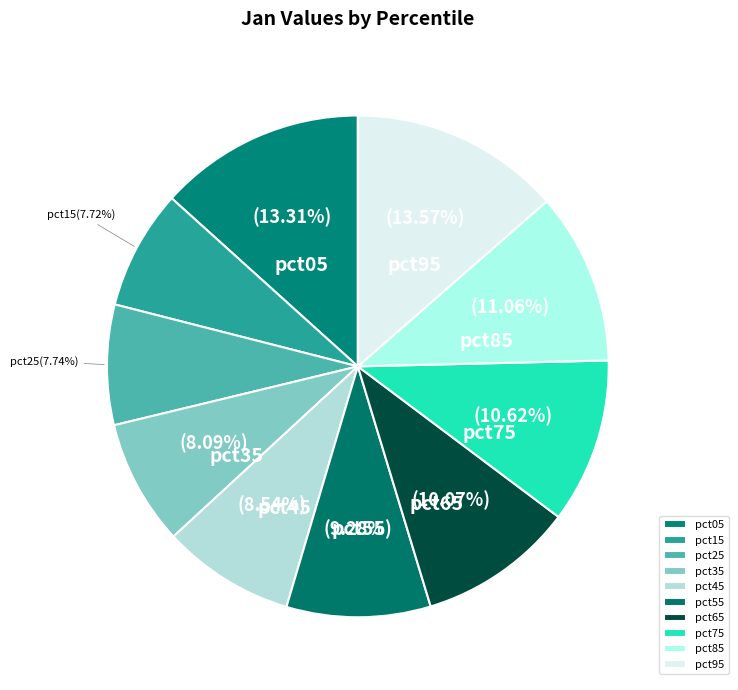

Between pct05 and pct35, which is larger?

pct05